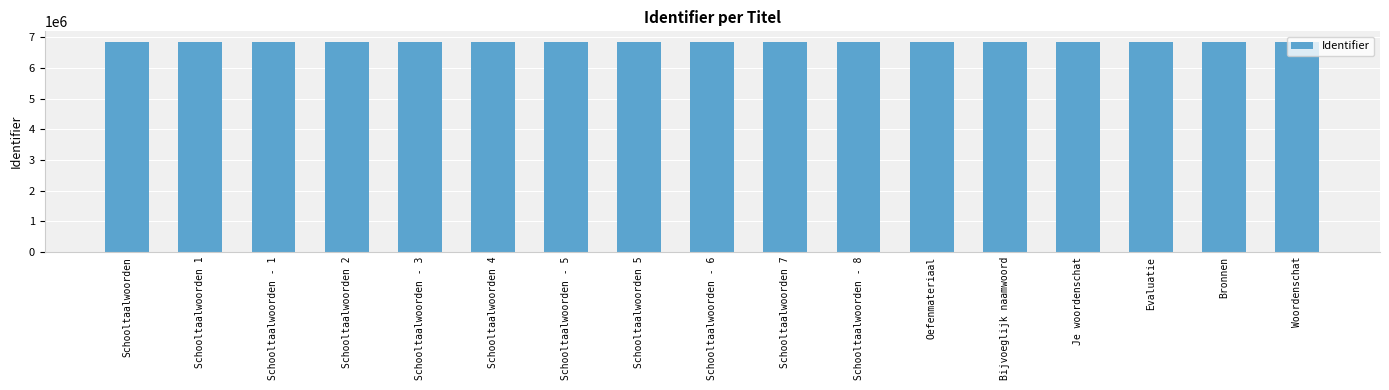

What value does the data have at Woordenschat?

6855618